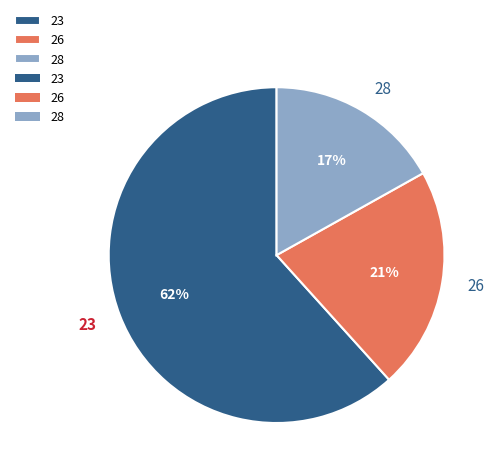

Which has a higher value, 26 or 23?

23